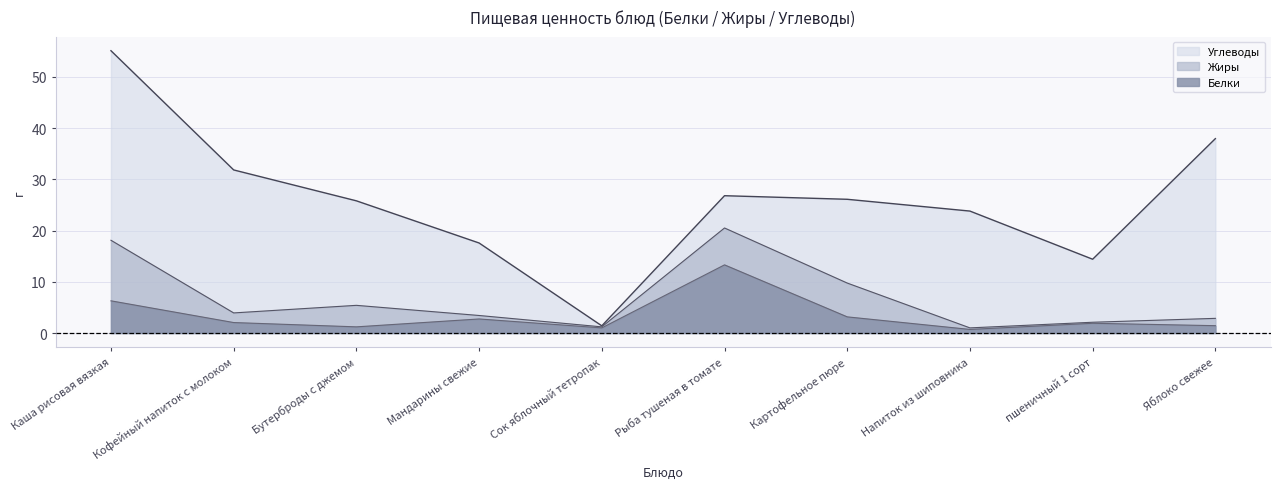

Reading right to left, list all the values displayed in this chart.

Белки: 1.4	1.9	0.7	3.1	13.3	1.0	2.7	1.2	2.0	6.3
Жиры: 1.4	0.2	0.3	6.6	7.2	0.2	0.7	4.2	1.9	11.8
Углеводы: 35.1	12.3	22.8	16.4	6.3	0.2	14.2	20.4	27.9	37.0